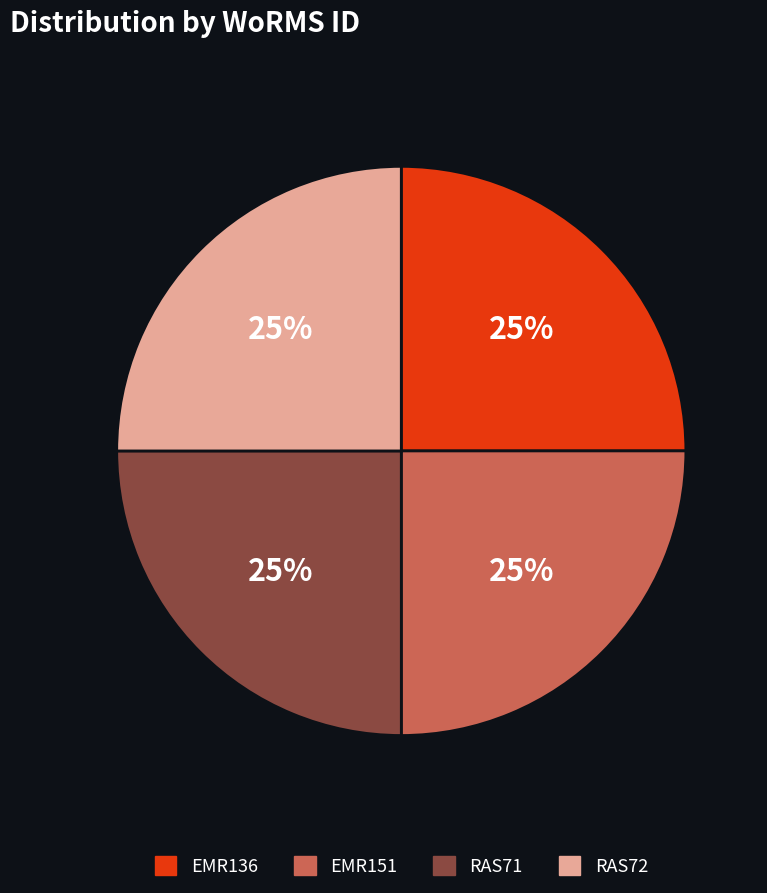

To the nearest percent, what is the average slice percentage?

25%